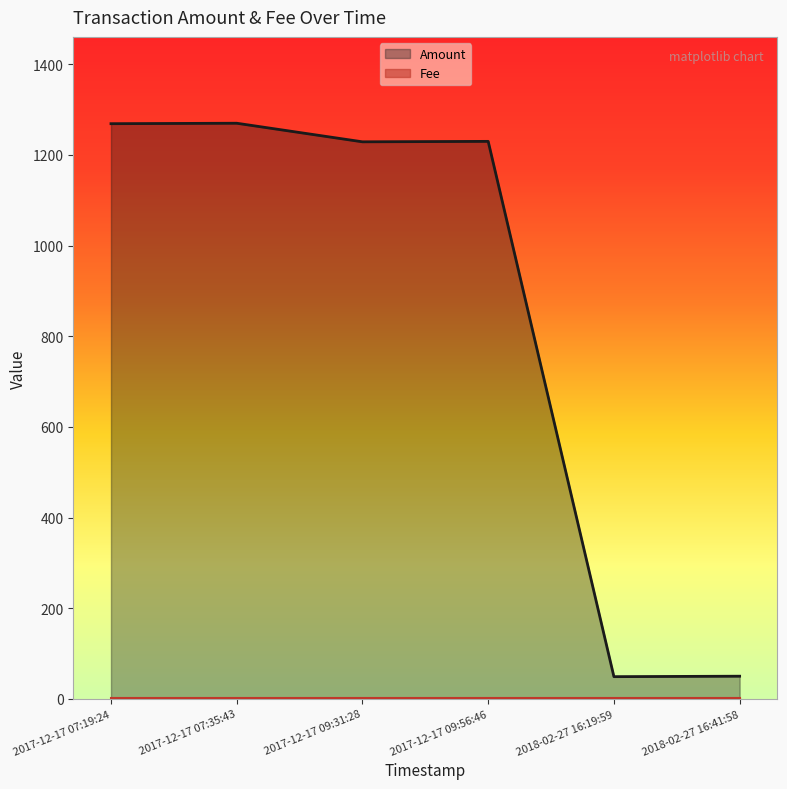

True or false: Amount has a value of 798 at 2017-12-17 09:56:46.

False